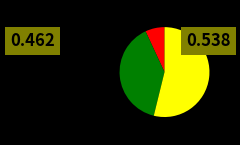

Does any single category account for the majority?

Yes